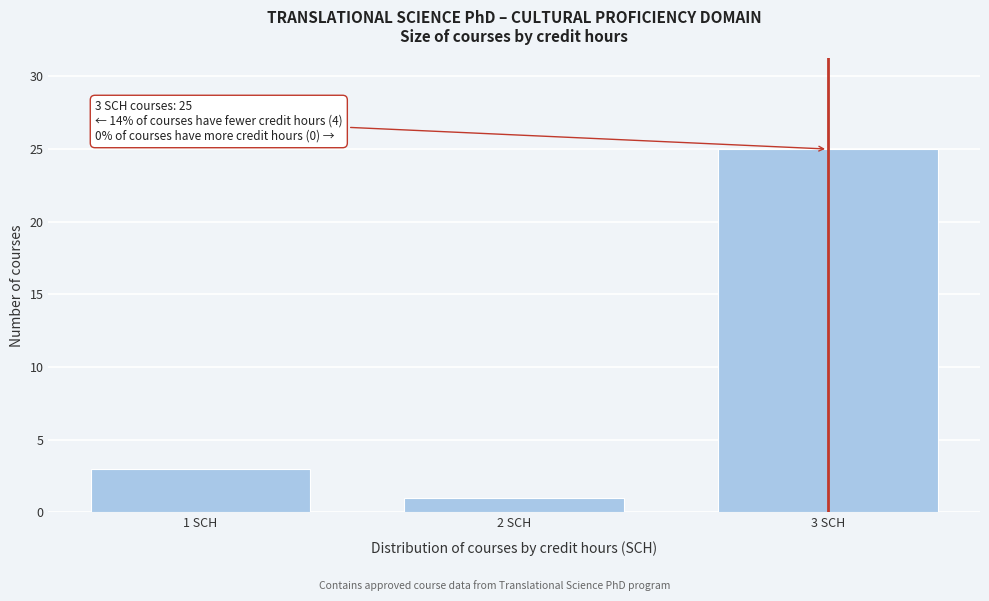

Reading right to left, transcribe all the data shown in this chart.

3 SCH=25	2 SCH=1	1 SCH=3